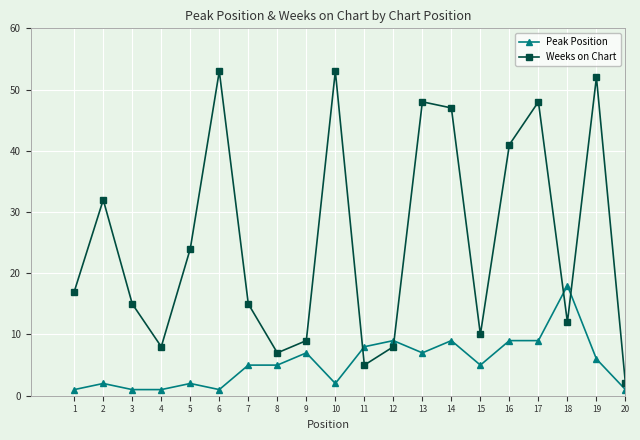

Which series ends up on top after the final intersection of Weeks on Chart and Peak Position?

Weeks on Chart